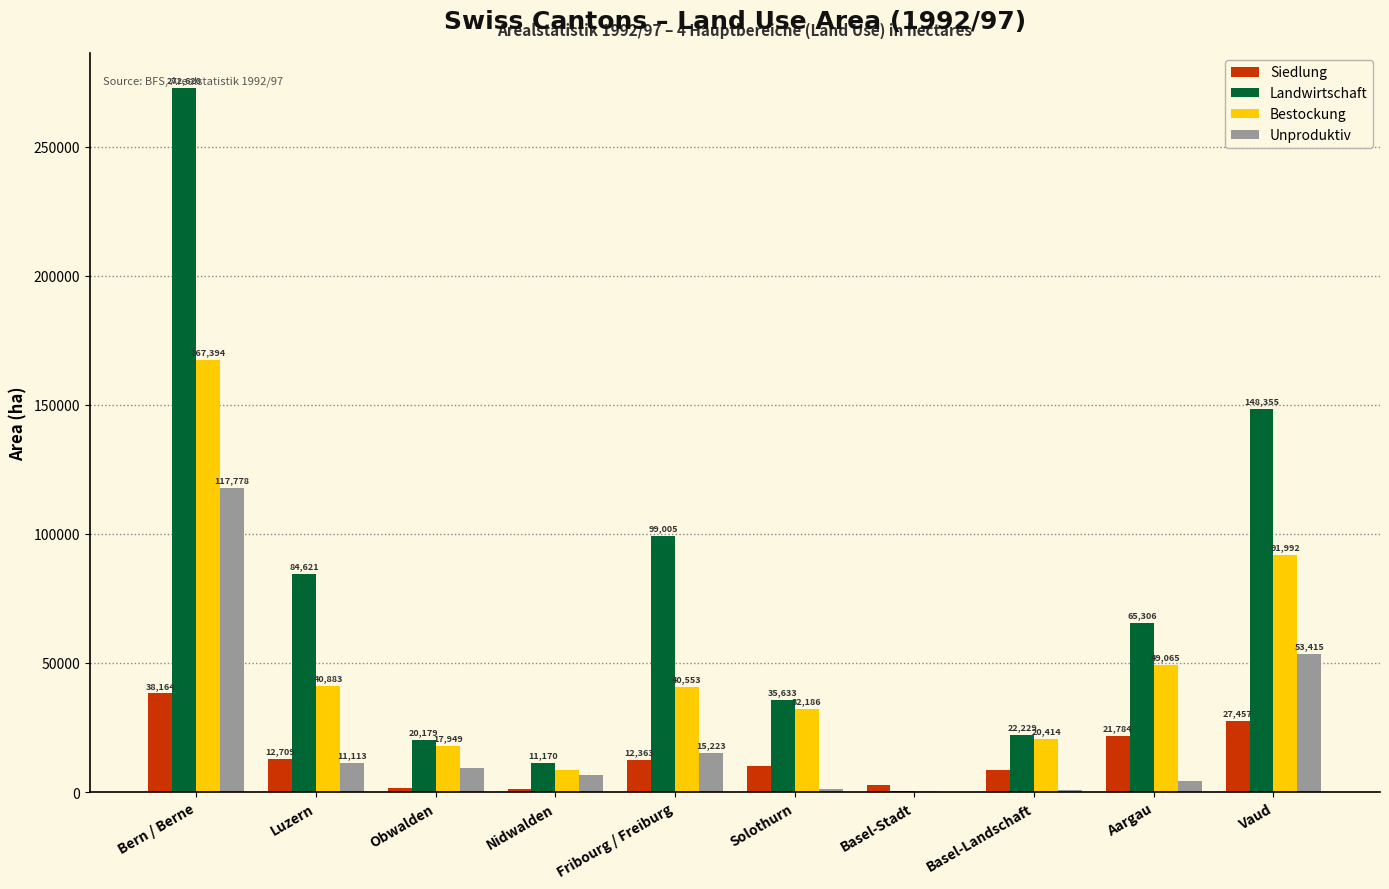

What is the sum of all Siedlung values?

136457